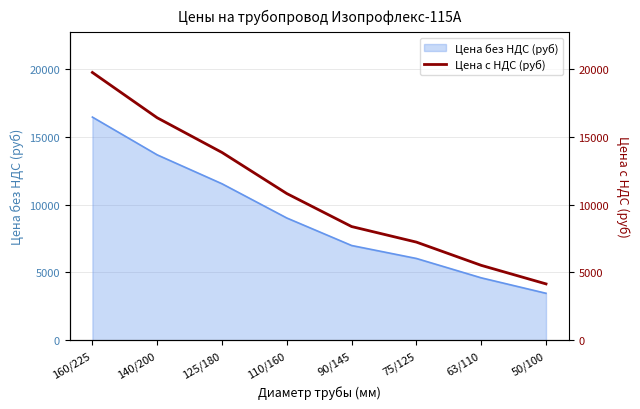

At which label is Цена без НДС (руб) closest to 9961?

110/160